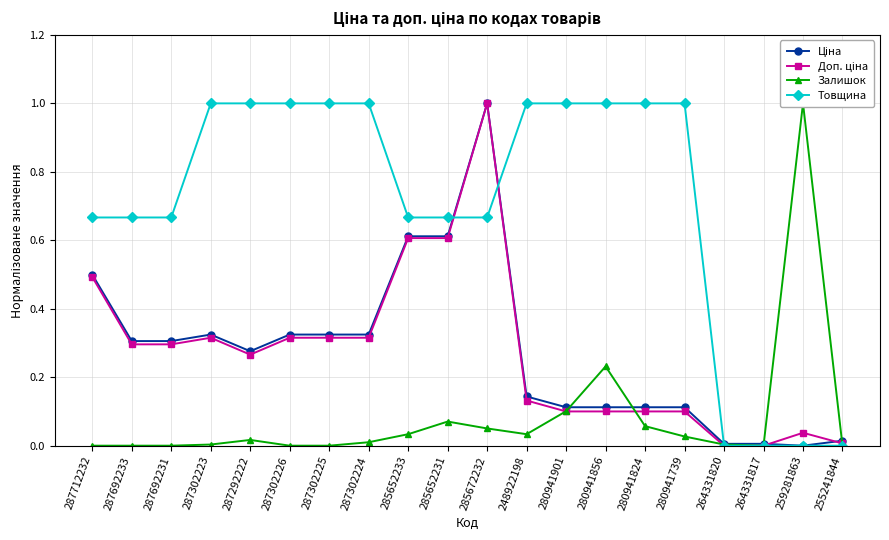

Reading left to right, extract all data points from this chart.

Ціна: 0.5	0.3	0.3	0.3	0.3	0.3	0.3	0.3	0.6	0.6	1.0	0.1	0.1	0.1	0.1	0.1	0.0	0.0	0.0	0.0
Доп. ціна: 0.5	0.3	0.3	0.3	0.3	0.3	0.3	0.3	0.6	0.6	1.0	0.1	0.1	0.1	0.1	0.1	0.0	0.0	0.0	0.0
Залишок: 0.0	0.0	0.0	0.0	0.0	0.0	0.0	0.0	0.0	0.1	0.1	0.0	0.1	0.2	0.1	0.0	0.0	0.0	1.0	0.0
Товщина: 0.7	0.7	0.7	1.0	1.0	1.0	1.0	1.0	0.7	0.7	0.7	1.0	1.0	1.0	1.0	1.0	0.0	0.0	0.0	0.0